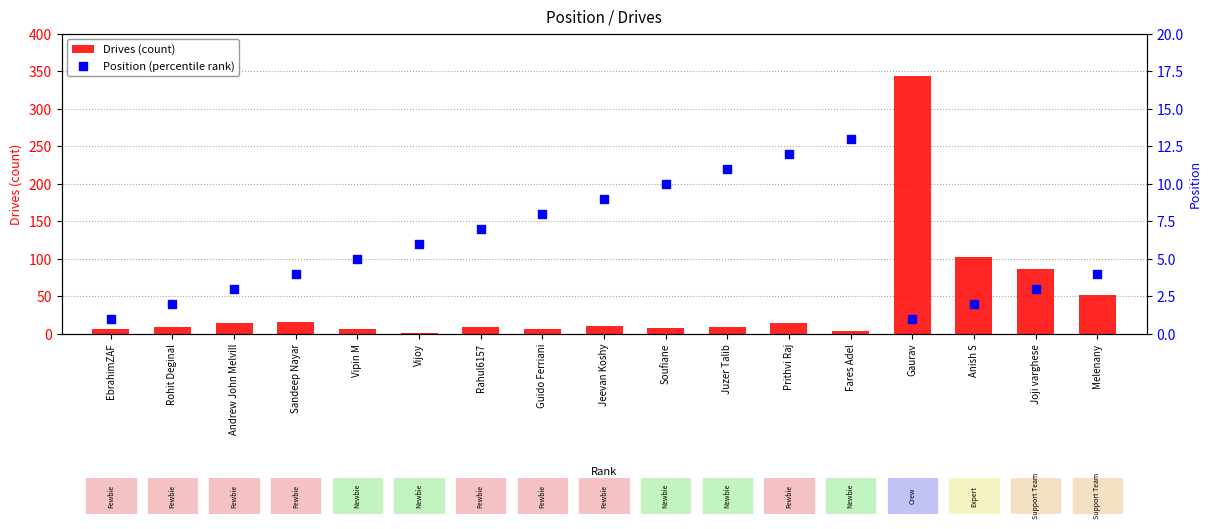

At how many categories does at least one series exceed 200?

1